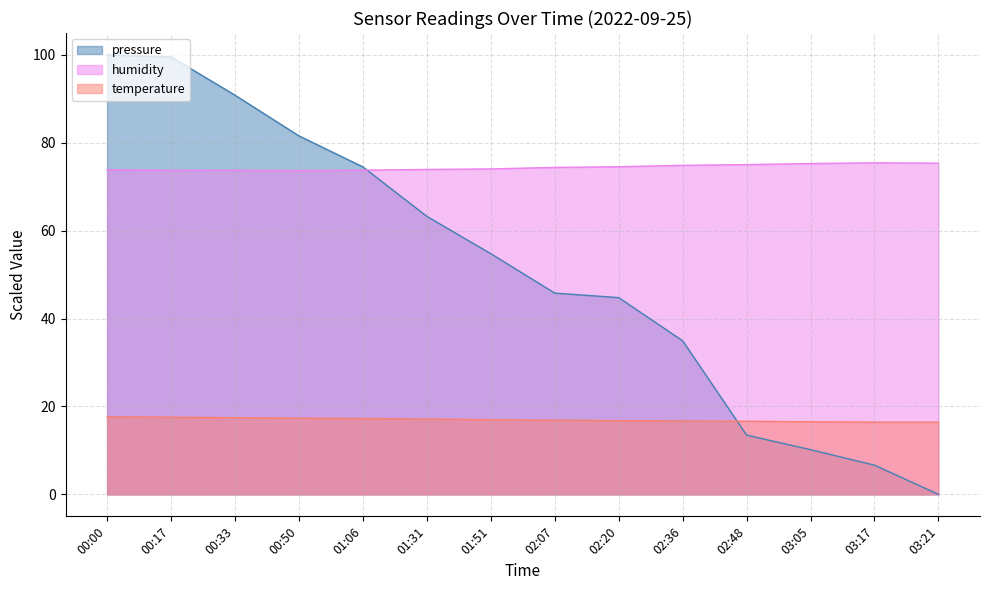

Reading right to left, what are all the values shown in this chart?

pressure: 0.0	6.6	10.2	13.5	35.0	44.8	45.8	54.8	63.3	74.5	81.6	90.9	99.6	100.0
humidity: 75.4	75.5	75.3	75.0	74.9	74.6	74.4	74.1	74.0	73.8	73.7	73.8	73.8	73.9
temperature: 16.4	16.4	16.5	16.6	16.7	16.8	16.9	17.0	17.1	17.3	17.4	17.4	17.6	17.6